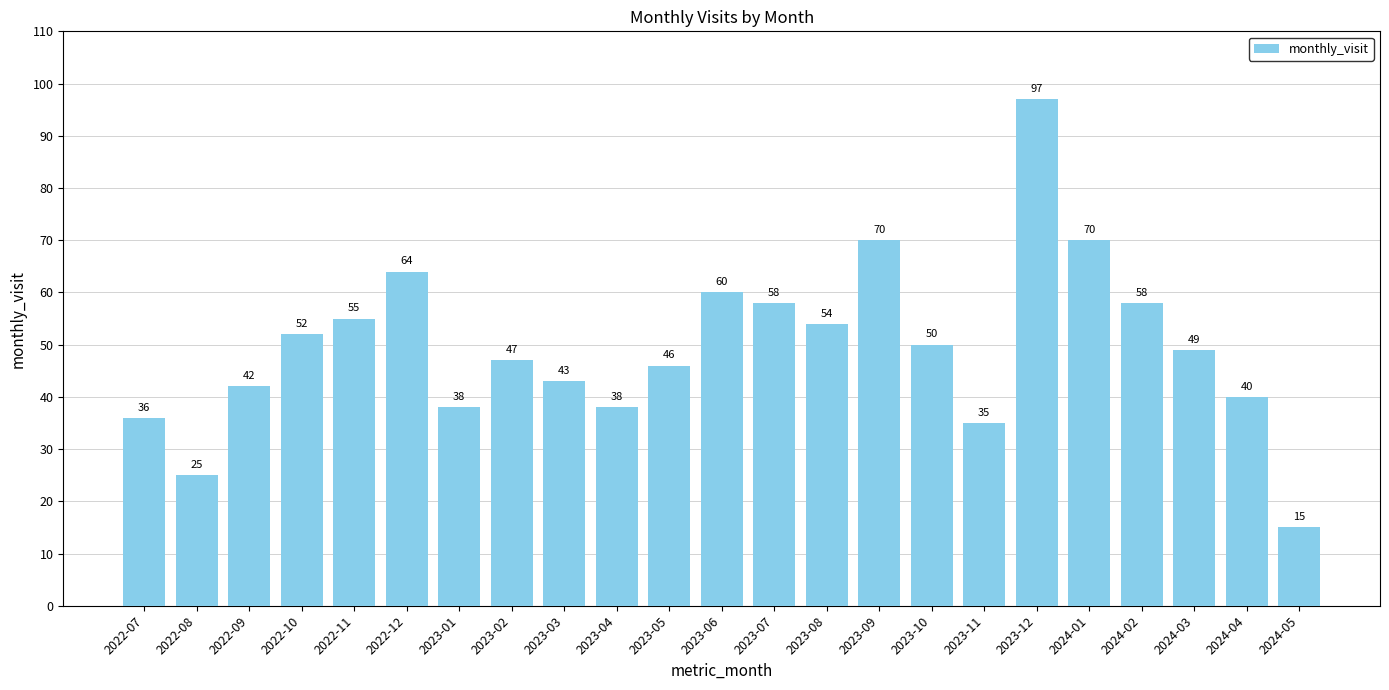

What is the difference between the second highest and minimum values?

55